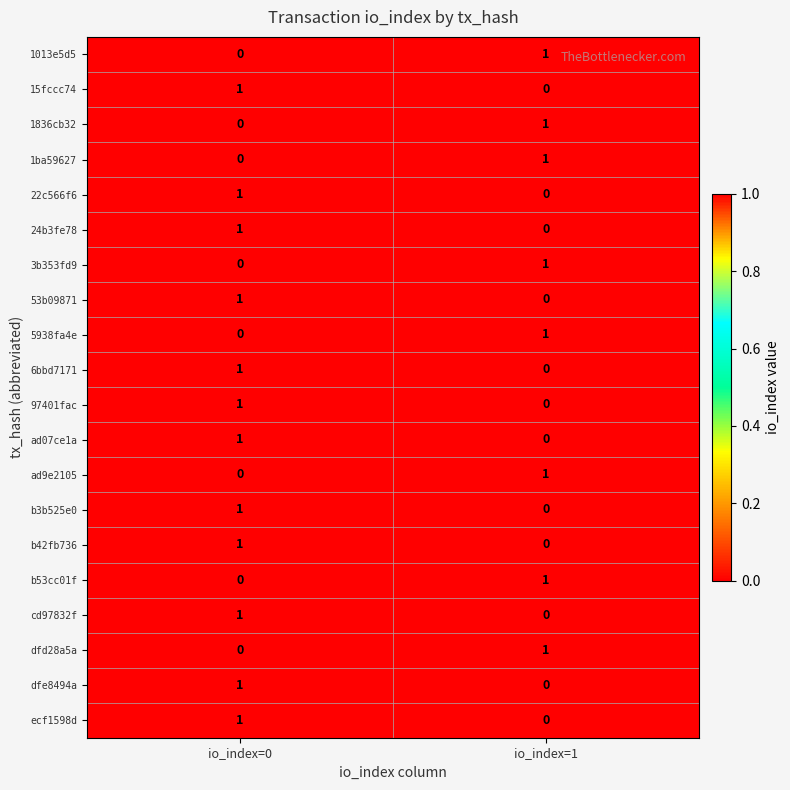

List the labels in order of 6bbd7171 value, largest first.

io_index=0, io_index=1